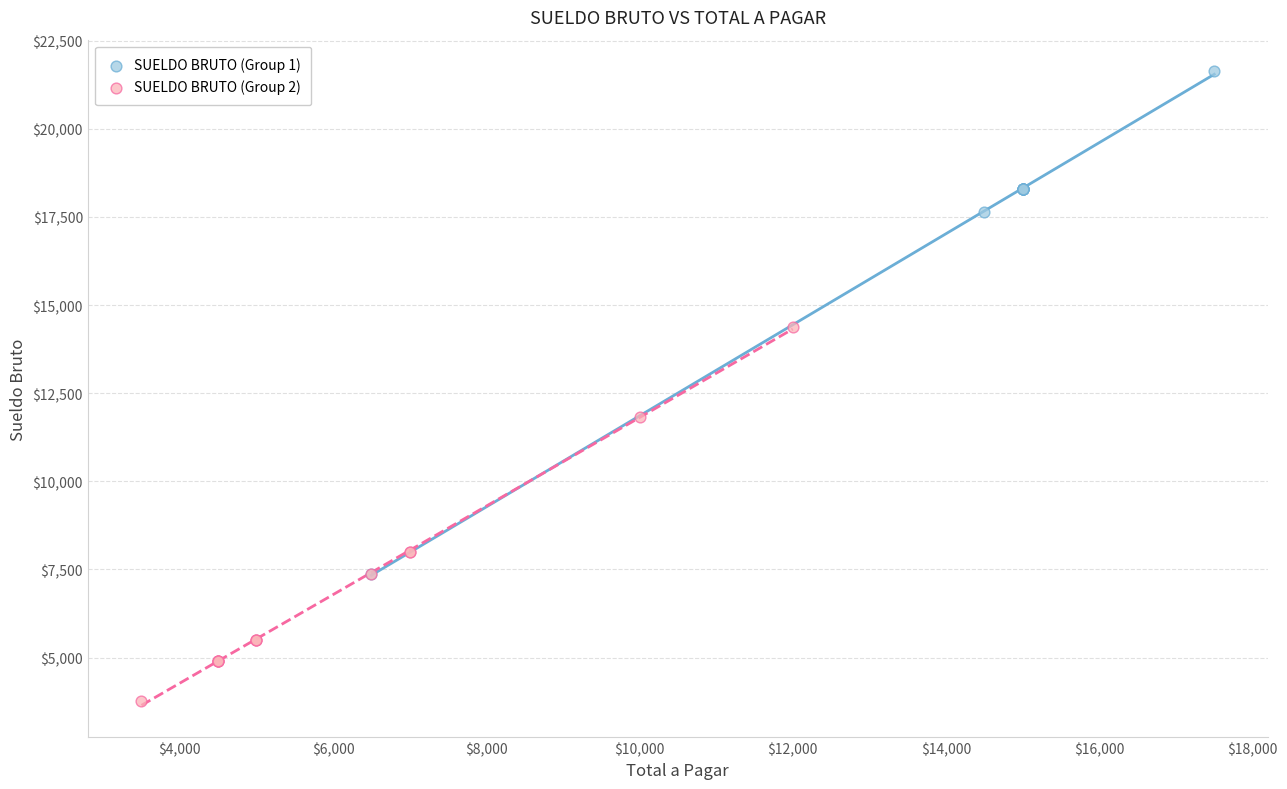

Which series has the widest spread of Y values?

SUELDO BRUTO (Group 1)